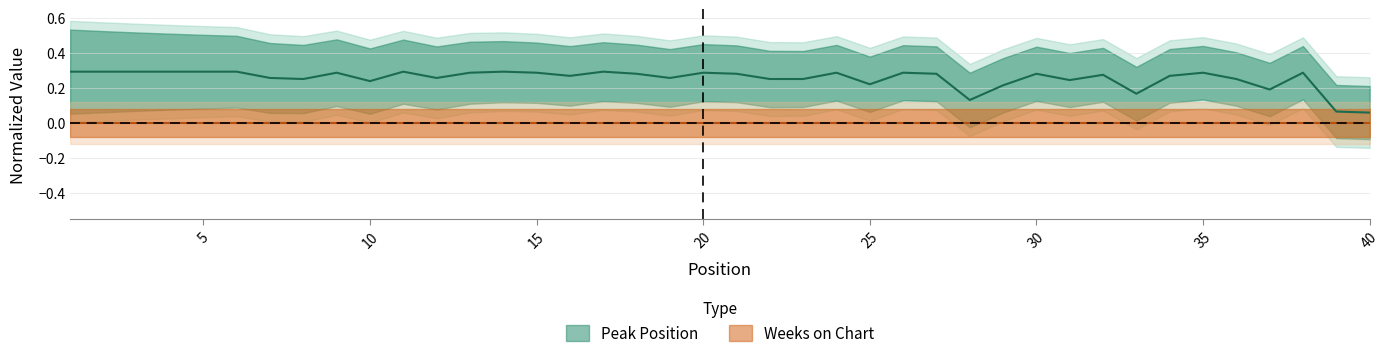

Reading left to right, extract all data points from this chart.

0.3	0.3	0.3	0.3	0.3	0.3	0.3	0.3	0.3	0.2	0.3	0.3	0.3	0.3	0.3	0.3	0.3	0.3	0.3	0.3	0.3	0.3	0.3	0.3	0.2	0.3	0.3	0.1	0.2	0.3	0.2	0.3	0.2	0.3	0.3	0.3	0.2	0.3	0.1	0.1